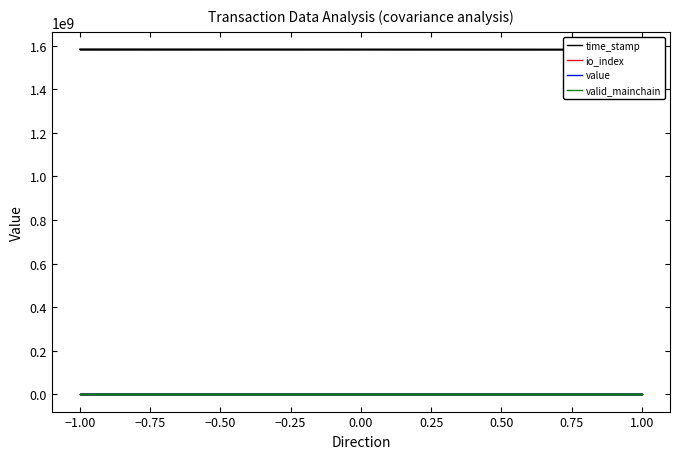

How many lines are shown in the chart?

4